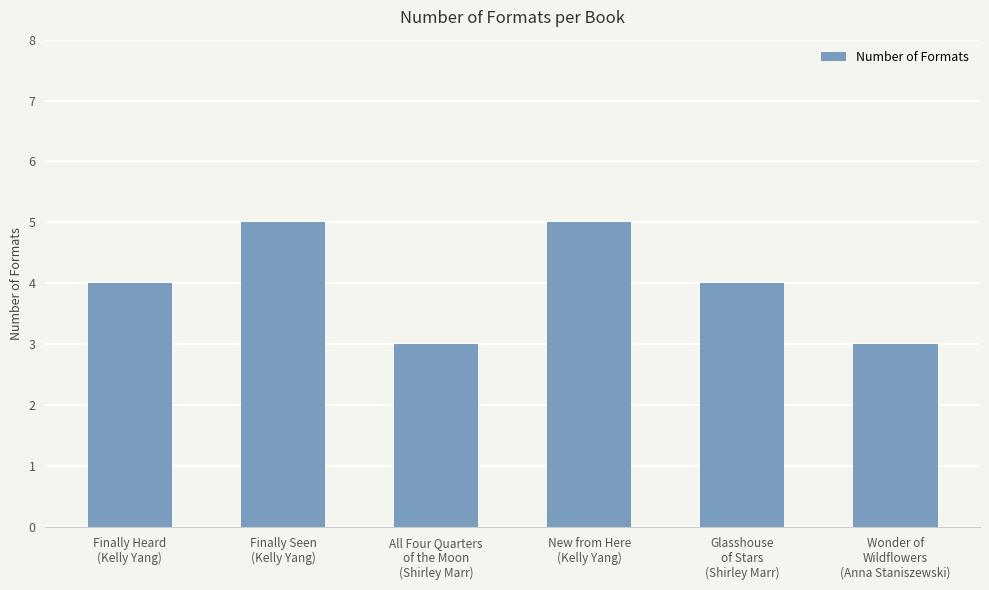

What is the change in value from All Four Quarters
of the Moon
(Shirley Marr) to New from Here
(Kelly Yang)?

+2